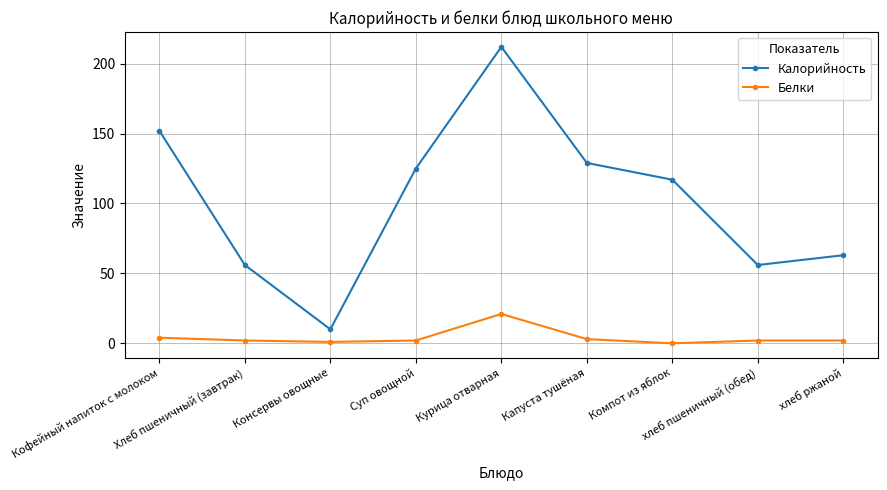

How many categories are shown in the chart?

9